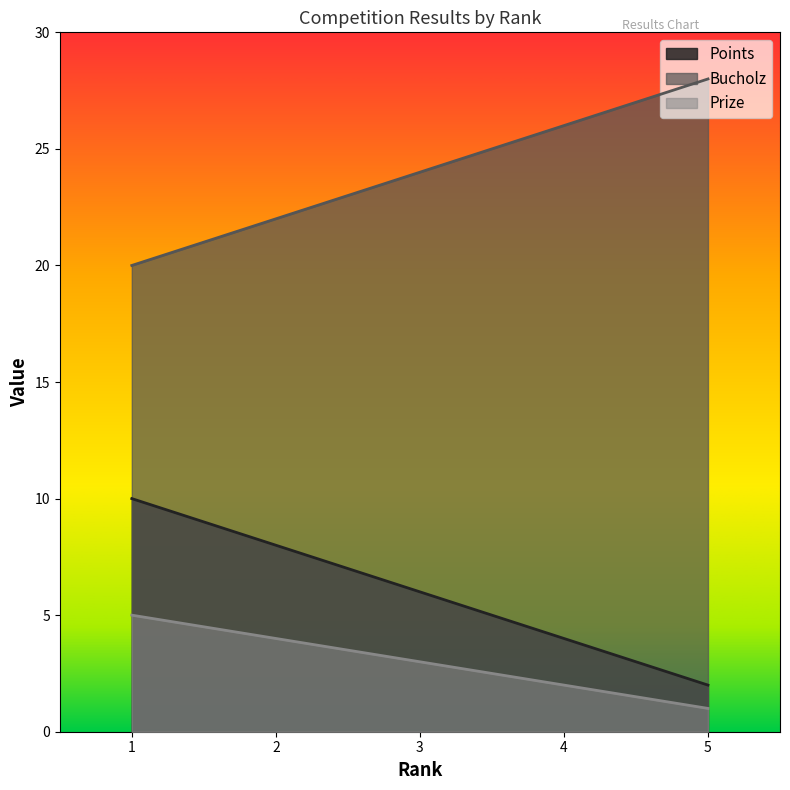

Read the Points value at 3.

6